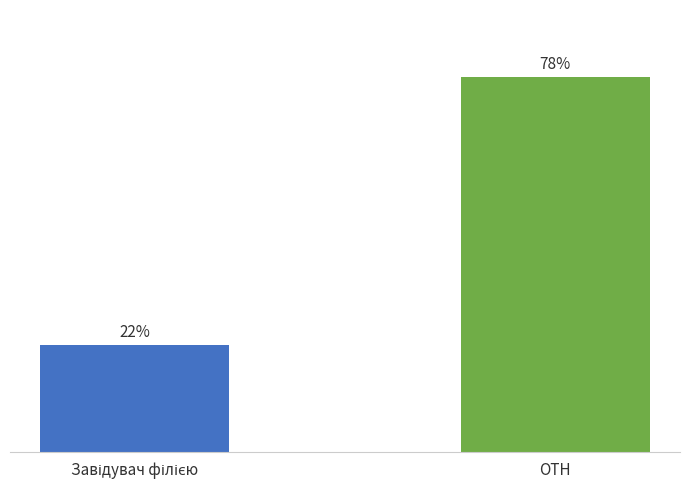

What is the sum of the values at OTH and Завідувач філією?

100.0